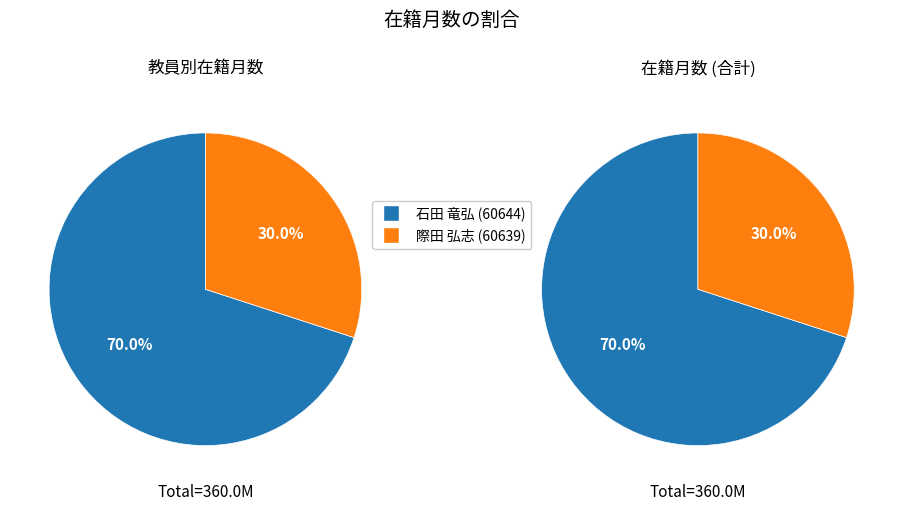

To the nearest percent, what is the combined percentage of 際田 弘志 (60639) and 石田 竜弘 (60644)?

100%